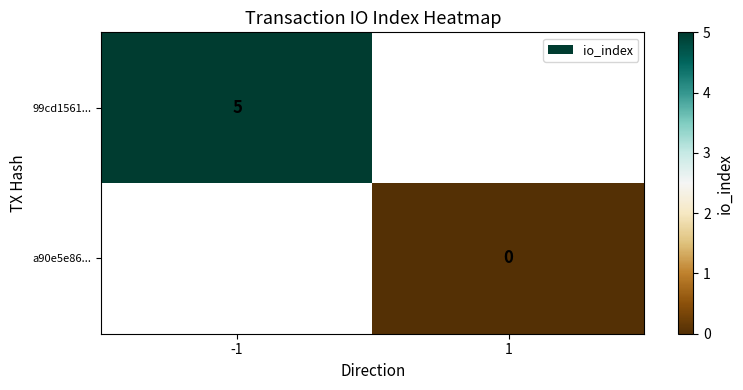

True or false: 99cd1561... has a value of 5 at -1.

True